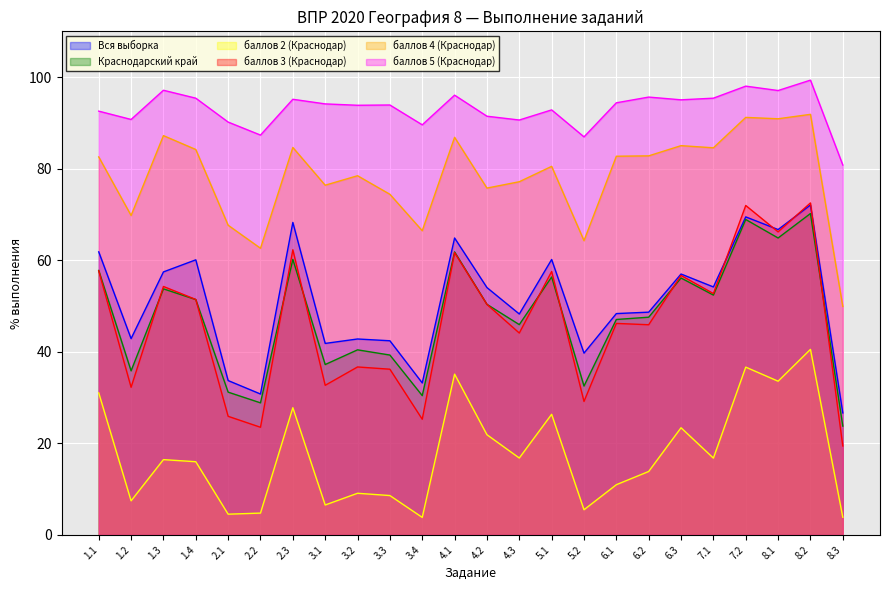

Reading left to right, transcribe all the data shown in this chart.

Вся выборка: 1.1=61.8	1.2=42.9	1.3=57.5	1.4=60.1	2.1=33.7	2.2=30.8	2.3=68.3	3.1=41.8	3.2=42.8	3.3=42.4	3.4=33.2	4.1=64.9	4.2=54.0	4.3=48.3	5.1=60.2	5.2=39.7	6.1=48.4	6.2=48.7	6.3=57.0	7.1=54.2	7.2=69.5	8.1=66.7	8.2=72.1	8.3=26.6
Краснодарский край: 1.1=57.8	1.2=35.8	1.3=53.8	1.4=51.4	2.1=31.2	2.2=28.9	2.3=60.2	3.1=37.2	3.2=40.4	3.3=39.3	3.4=30.4	4.1=61.8	4.2=50.4	4.3=45.9	5.1=56.3	5.2=32.5	6.1=47.1	6.2=47.6	6.3=56.1	7.1=52.4	7.2=68.9	8.1=64.9	8.2=70.2	8.3=23.8
баллов 2 (Краснодар): 1.1=31.0	1.2=7.5	1.3=16.4	1.4=16.0	2.1=4.5	2.2=4.8	2.3=27.8	3.1=6.5	3.2=9.1	3.3=8.6	3.4=3.8	4.1=35.1	4.2=21.9	4.3=16.8	5.1=26.4	5.2=5.5	6.1=11.0	6.2=13.9	6.3=23.4	7.1=16.8	7.2=36.6	8.1=33.6	8.2=40.5	8.3=3.9
баллов 3 (Краснодар): 1.1=57.7	1.2=32.2	1.3=54.3	1.4=51.4	2.1=25.9	2.2=23.5	2.3=62.3	3.1=32.7	3.2=36.7	3.3=36.2	3.4=25.3	4.1=61.7	4.2=50.4	4.3=44.1	5.1=57.5	5.2=29.2	6.1=46.2	6.2=45.9	6.3=56.7	7.1=52.7	7.2=72.0	8.1=66.2	8.2=72.5	8.3=19.4
баллов 4 (Краснодар): 1.1=82.6	1.2=69.8	1.3=87.2	1.4=84.2	2.1=67.7	2.2=62.6	2.3=84.6	3.1=76.4	3.2=78.5	3.3=74.4	3.4=66.5	4.1=86.8	4.2=75.8	4.3=77.2	5.1=80.5	5.2=64.3	6.1=82.7	6.2=82.8	6.3=85.0	7.1=84.6	7.2=91.2	8.1=90.9	8.2=91.9	8.3=49.9
баллов 5 (Краснодар): 1.1=92.6	1.2=90.8	1.3=97.1	1.4=95.4	2.1=90.2	2.2=87.3	2.3=95.2	3.1=94.2	3.2=93.8	3.3=93.9	3.4=89.6	4.1=96.1	4.2=91.5	4.3=90.6	5.1=92.8	5.2=87.0	6.1=94.4	6.2=95.6	6.3=95.0	7.1=95.4	7.2=98.0	8.1=97.1	8.2=99.3	8.3=80.8